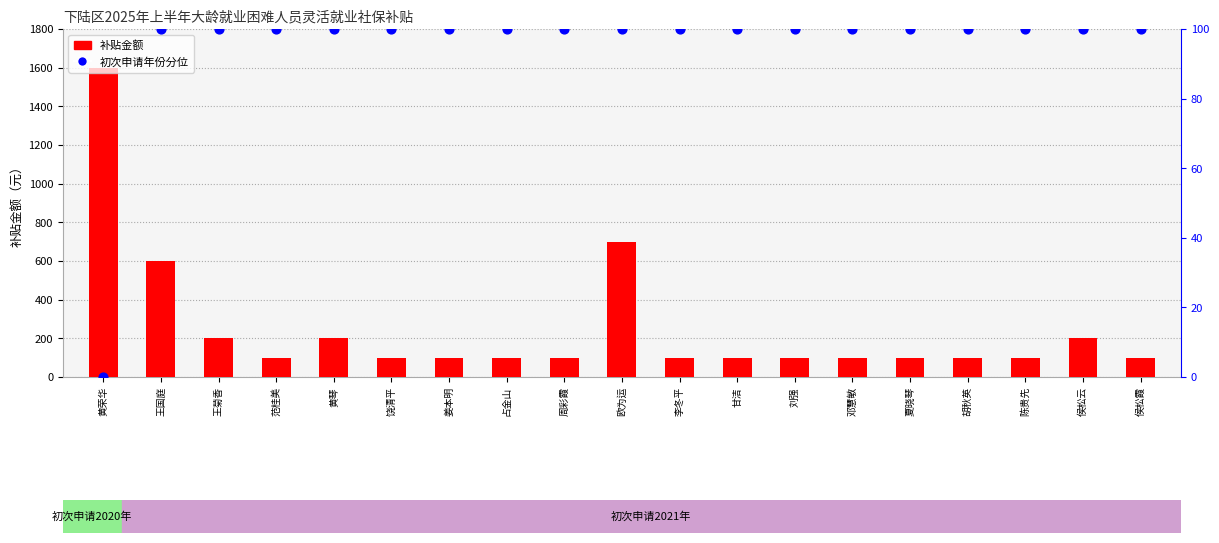

What are all the series names shown in the legend?

补贴金额, 初次申请年份分位